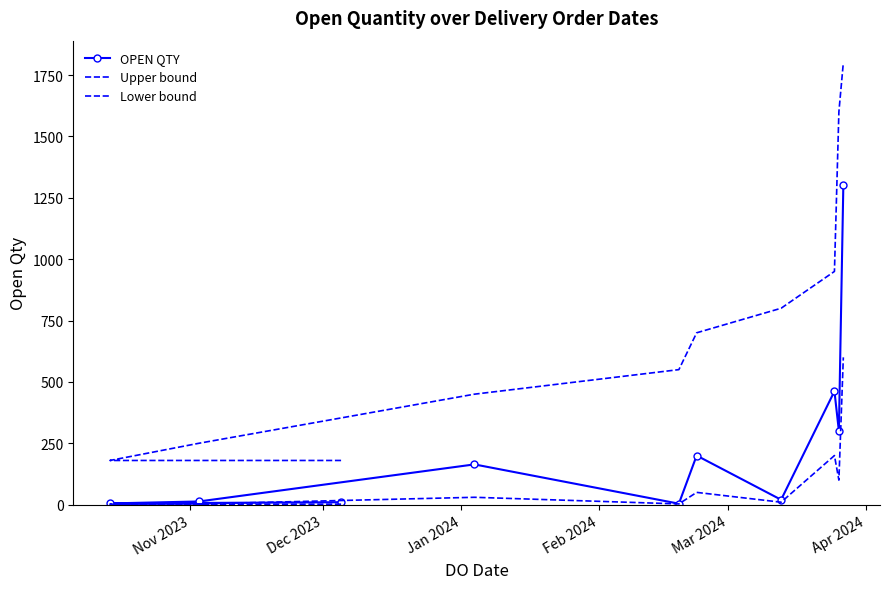

In Lower bound, how many points are lower than both neighbors (excluding endpoints)?

3